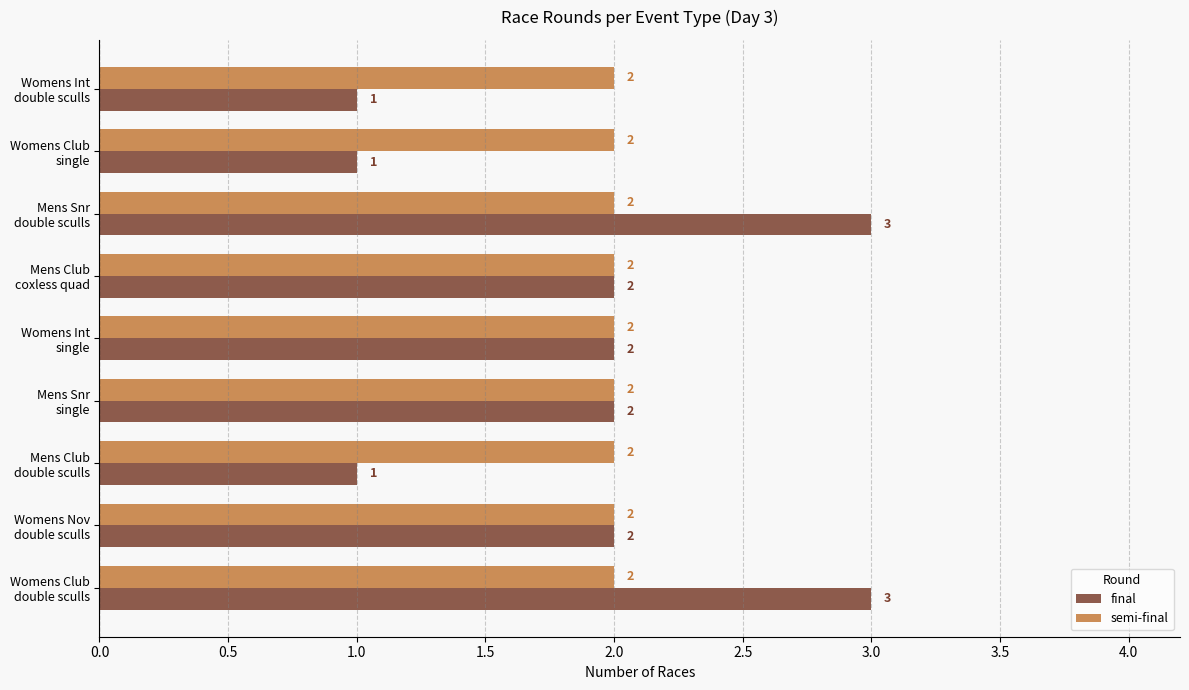

Rank the series by their maximum value, from highest to lowest.

final, semi-final